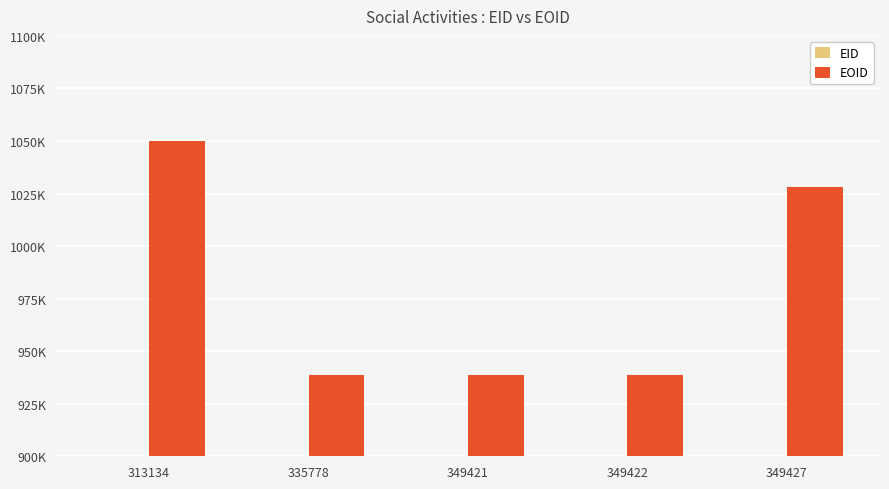

Is the value of EID at 349427 greater than the value of EOID at 335778?

No